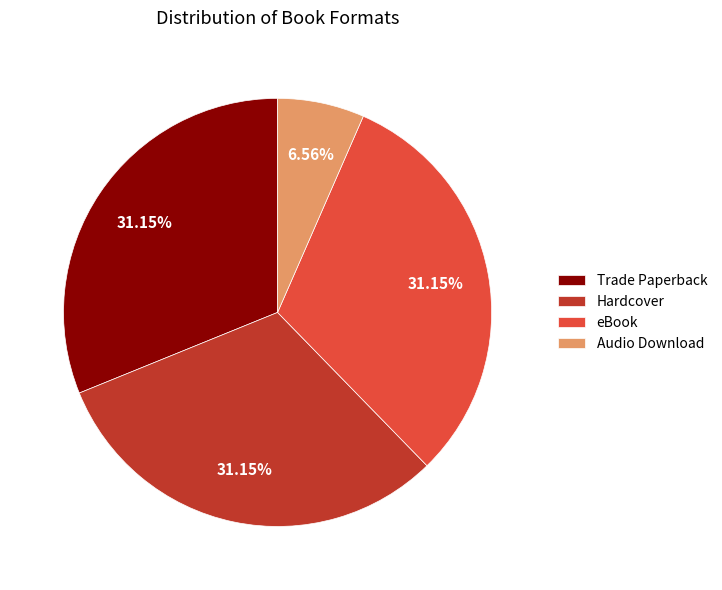

What is the smallest slice in the pie chart?

Audio Download